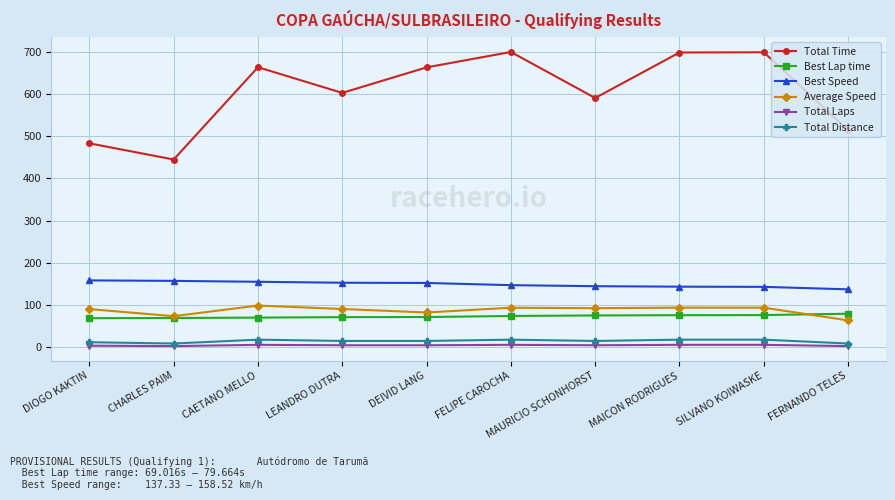

What is the maximum value for Total Distance?

18.2